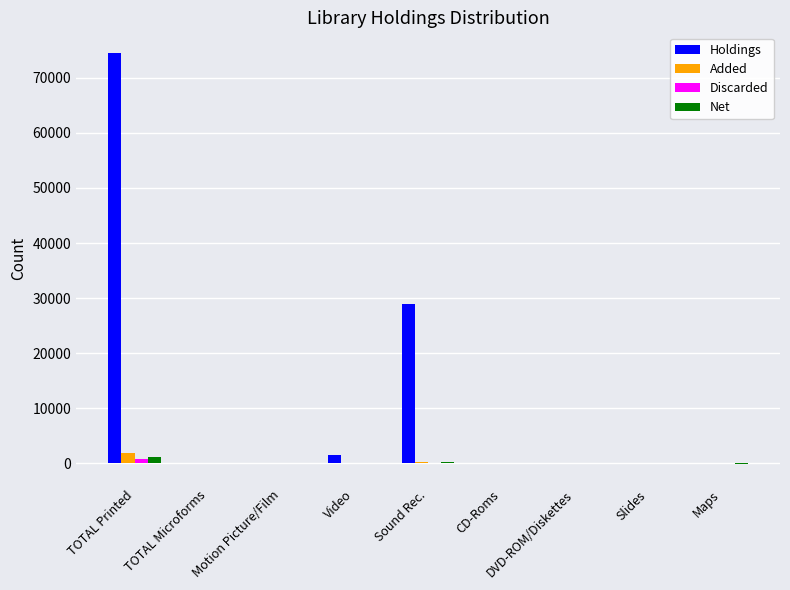

Between TOTAL Printed and TOTAL Microforms, which series saw the biggest shift?

Holdings